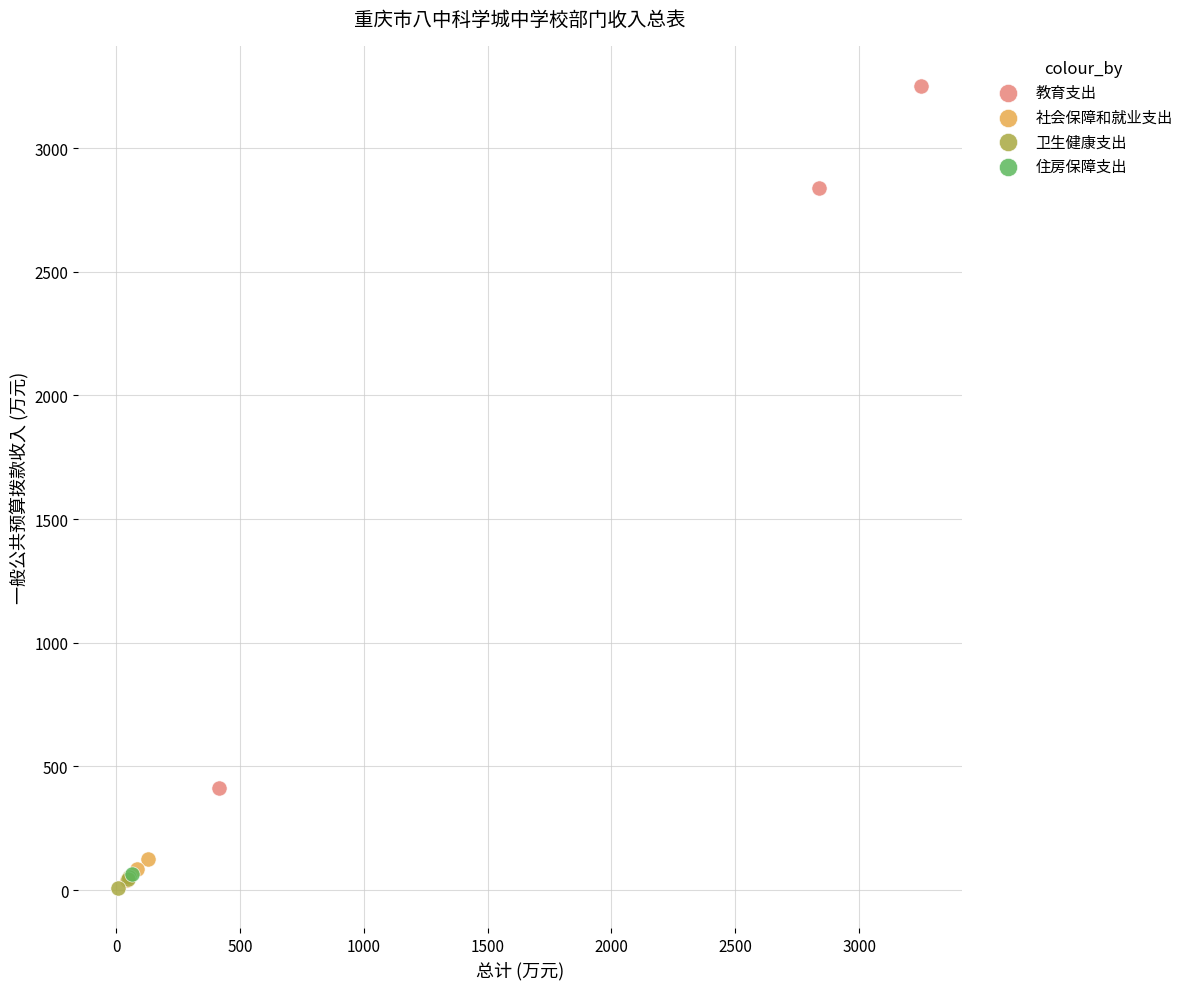

What are all the series names shown in the legend?

教育支出, 社会保障和就业支出, 卫生健康支出, 住房保障支出